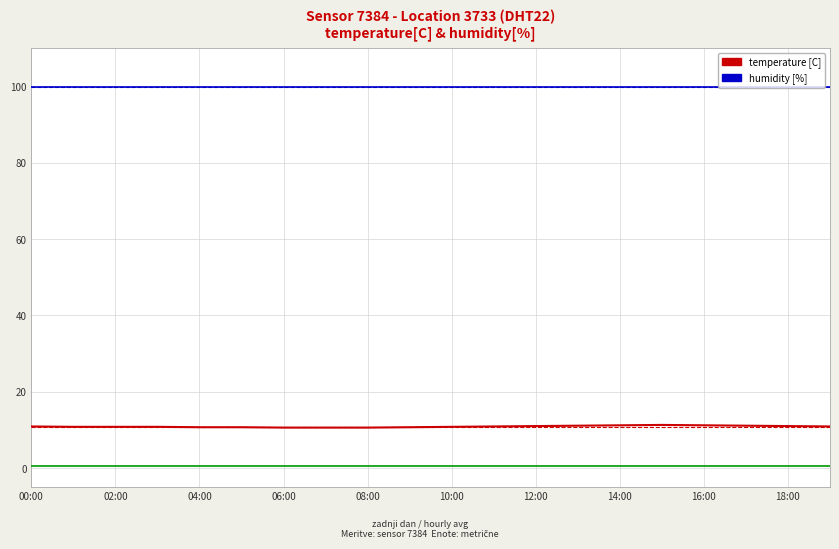

What is the maximum value shown in the chart?

99.9